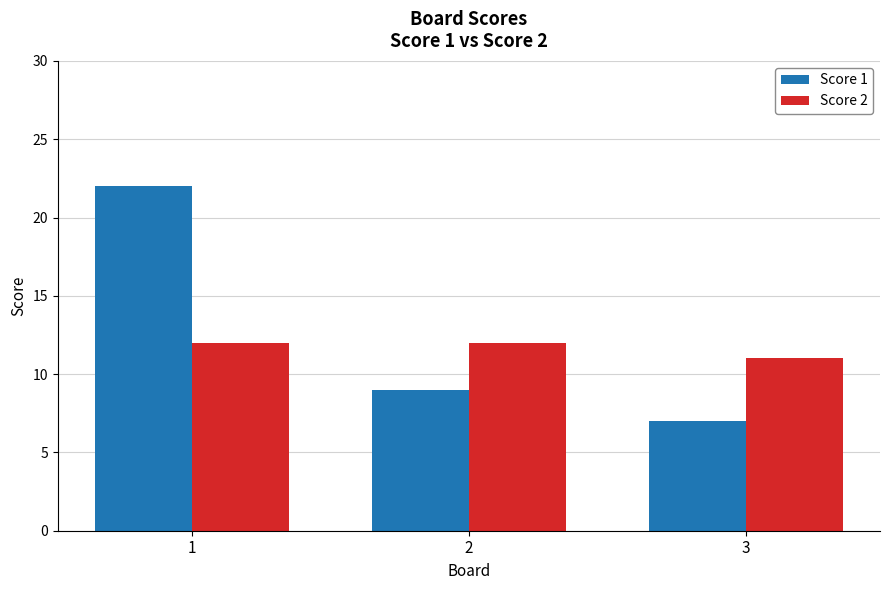

How many Score 1 values are between 7 and 22?

3